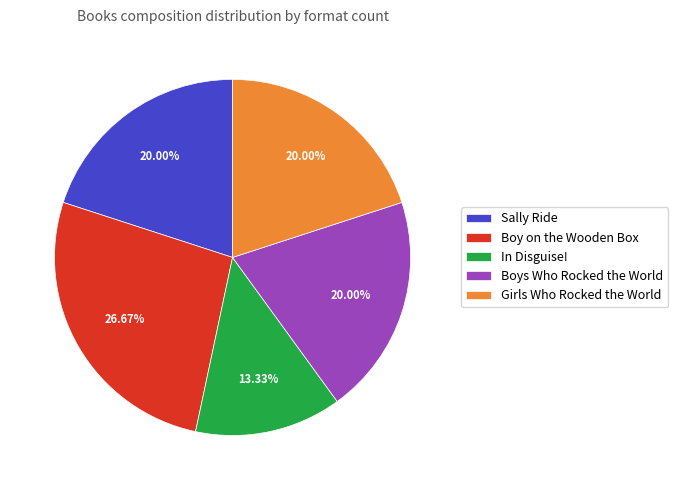

What is the ratio of the value at Sally Ride to the value at Girls Who Rocked the World?

1.0